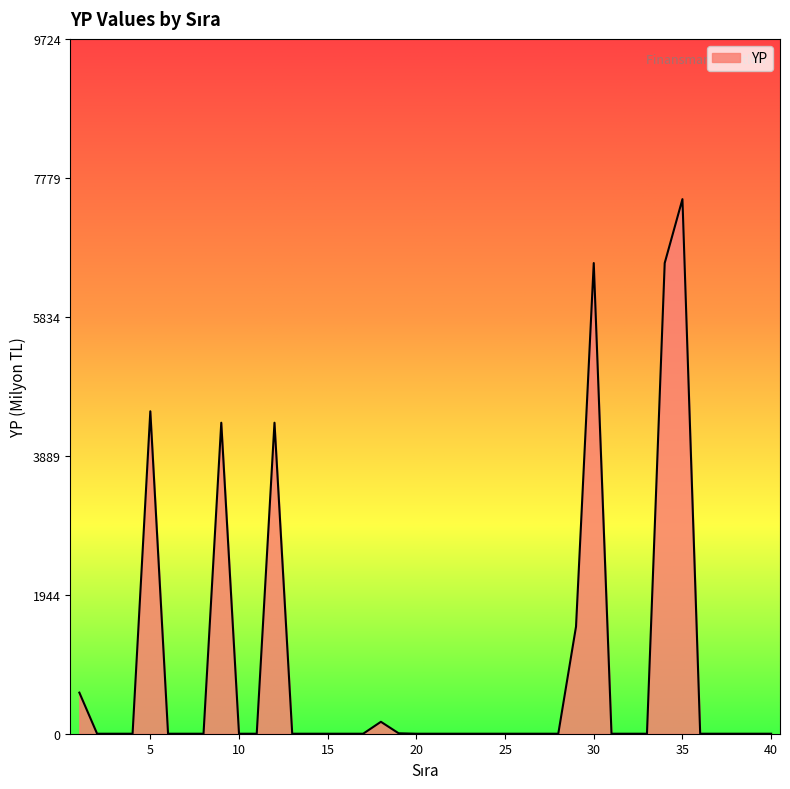

What is the difference between the maximum and minimum values?

7480